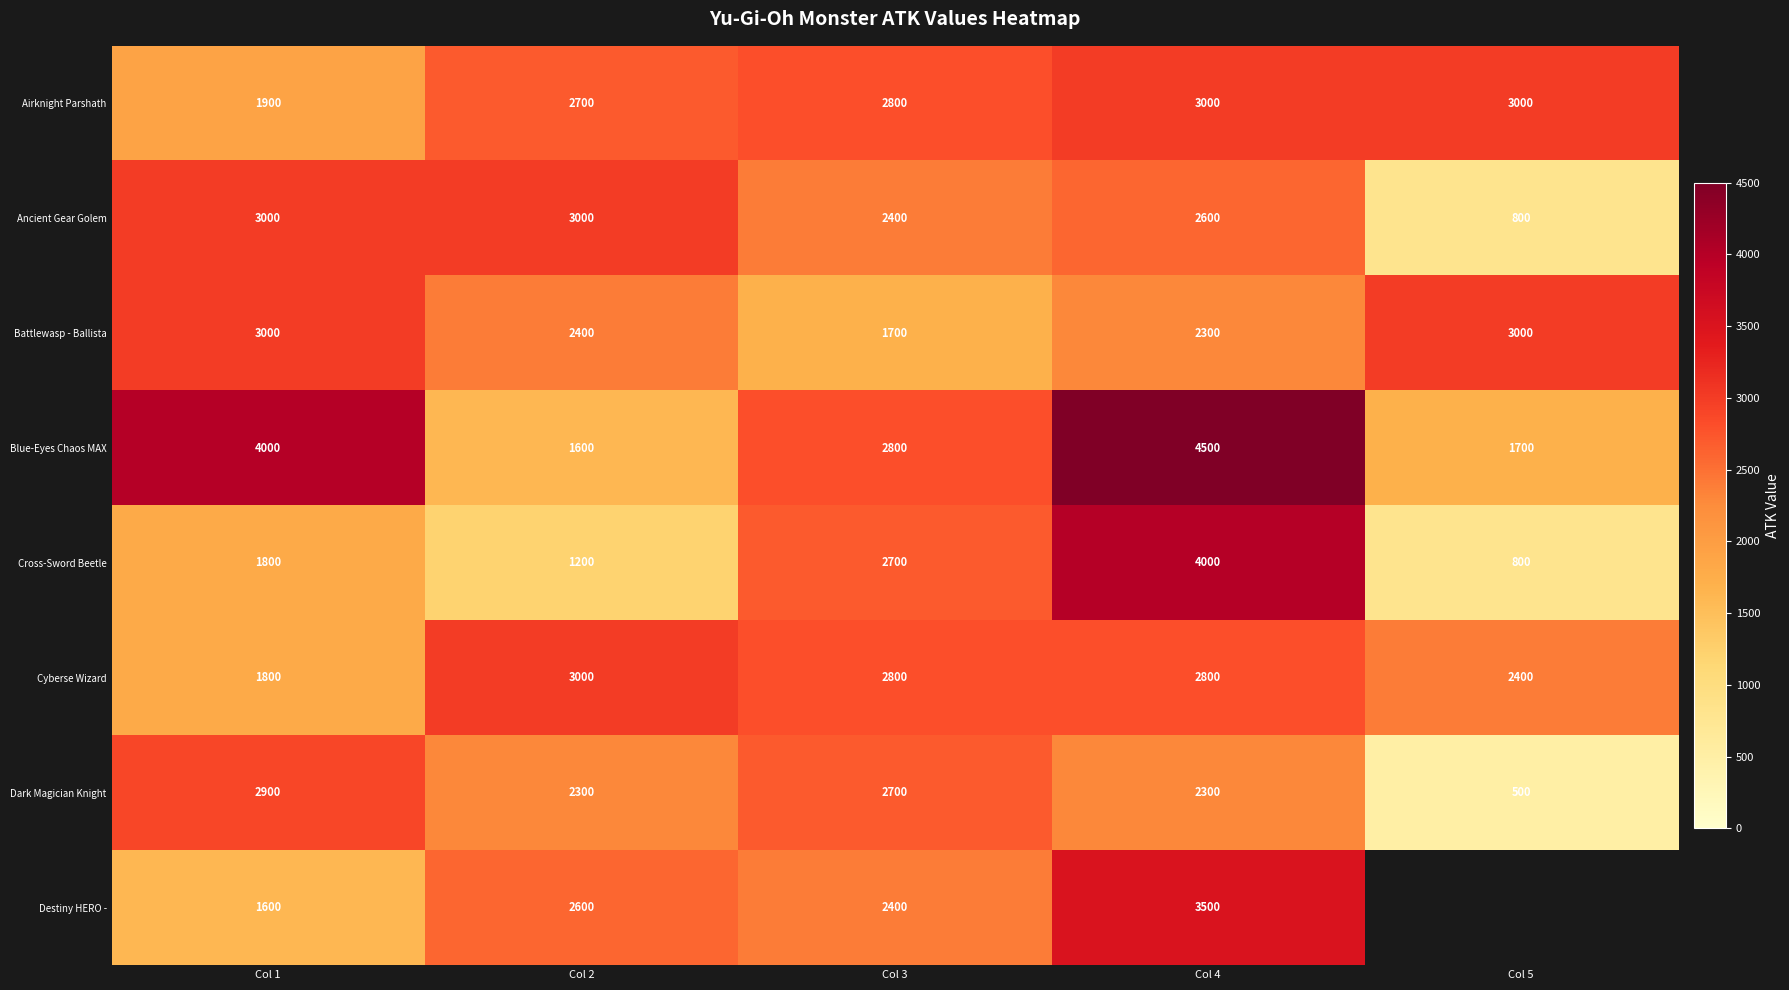

Which has a higher value, Col 2 or Col 4?

Col 4